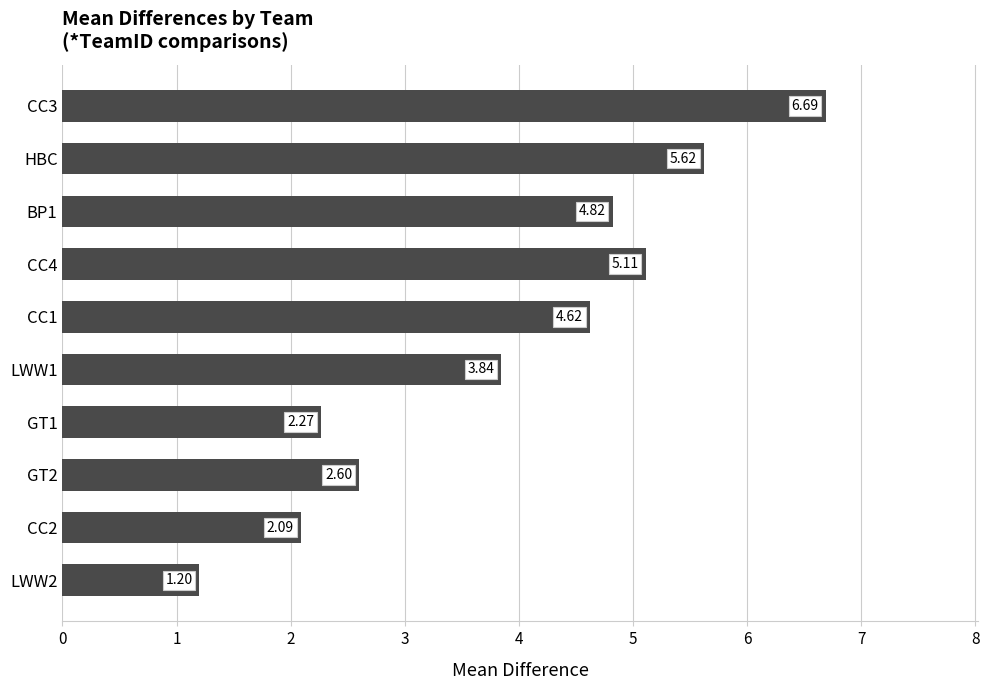

What is the sum of all values?

38.9